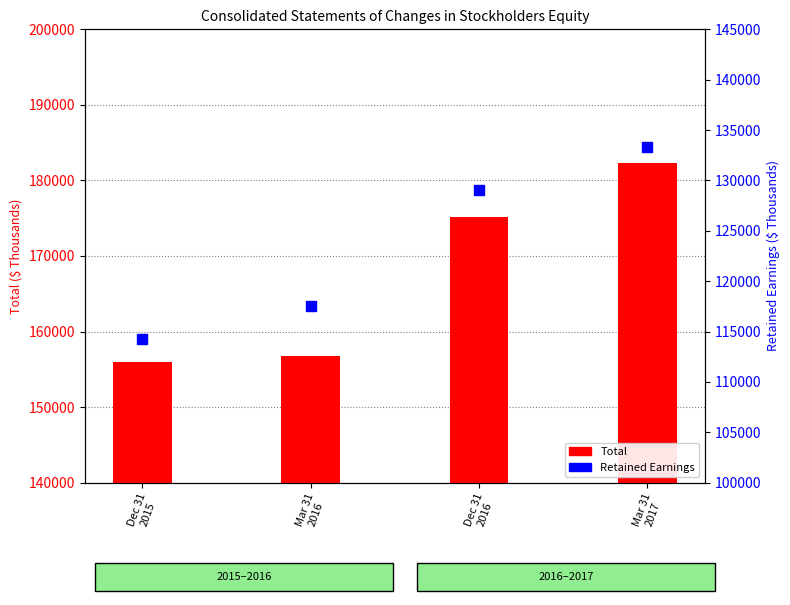

At how many categories does at least one series exceed 150876?

4